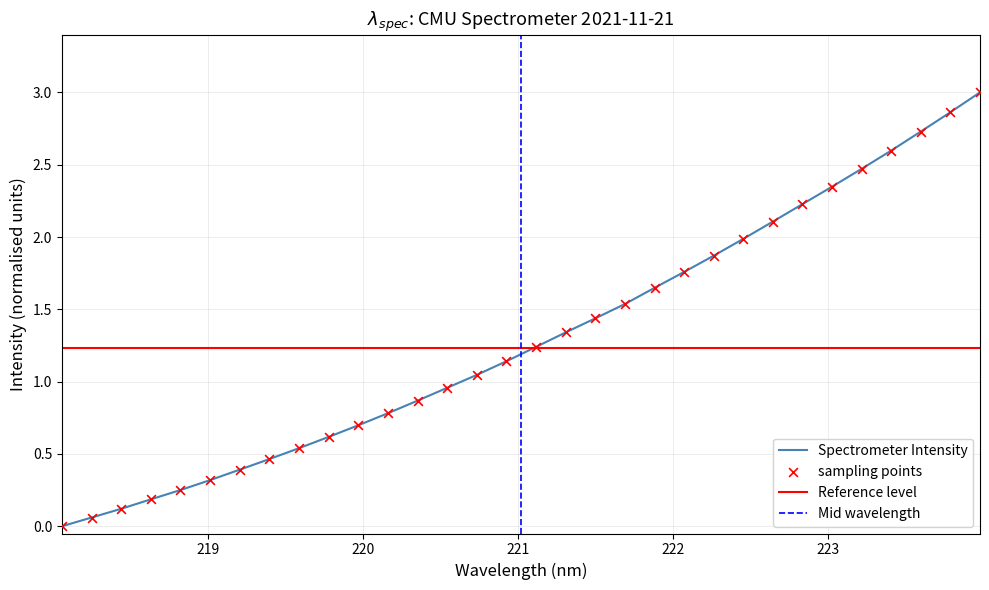

Which has a higher value, 221.8812 or 219.0156?

221.8812